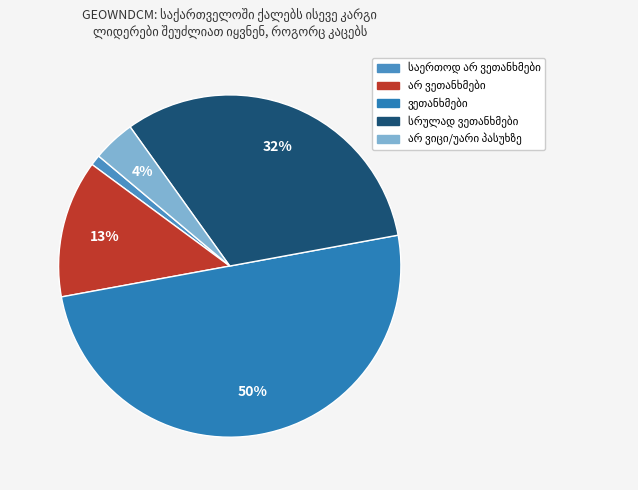

The საერთოდ არ ვეთანხმები slice represents 1% of the pie. True or false?

True